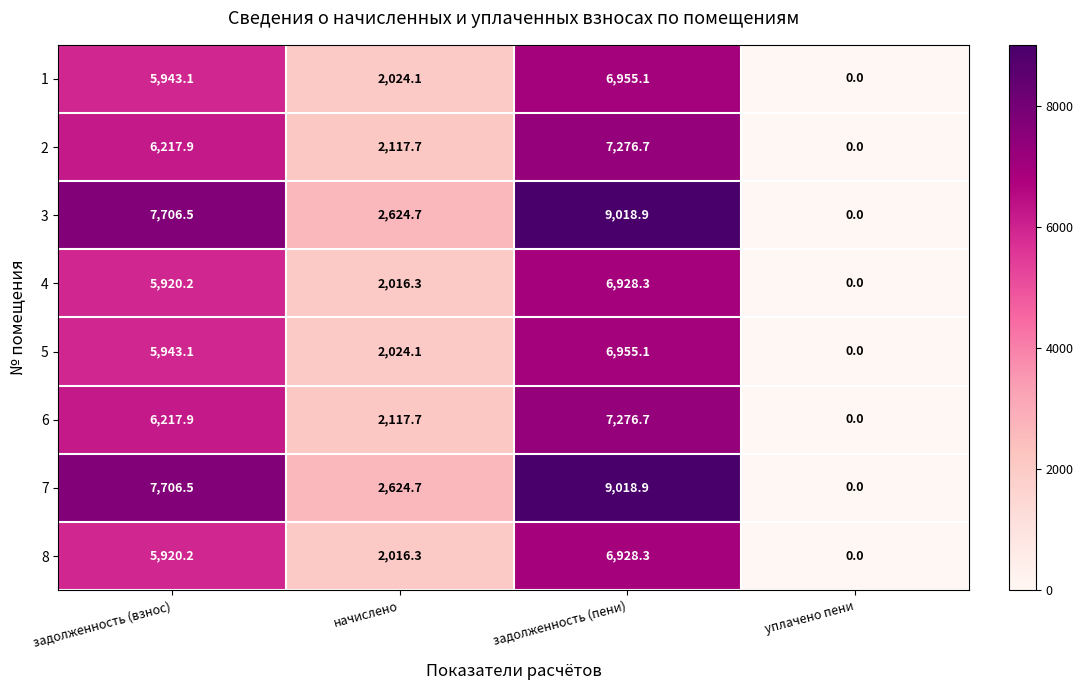

What is the average value of the 8 series?

3716.2